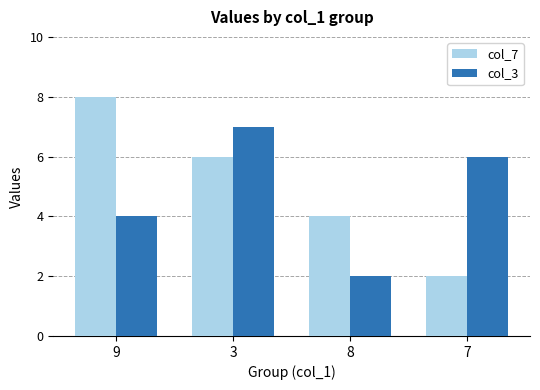

At which label does col_7 reach its minimum?

7